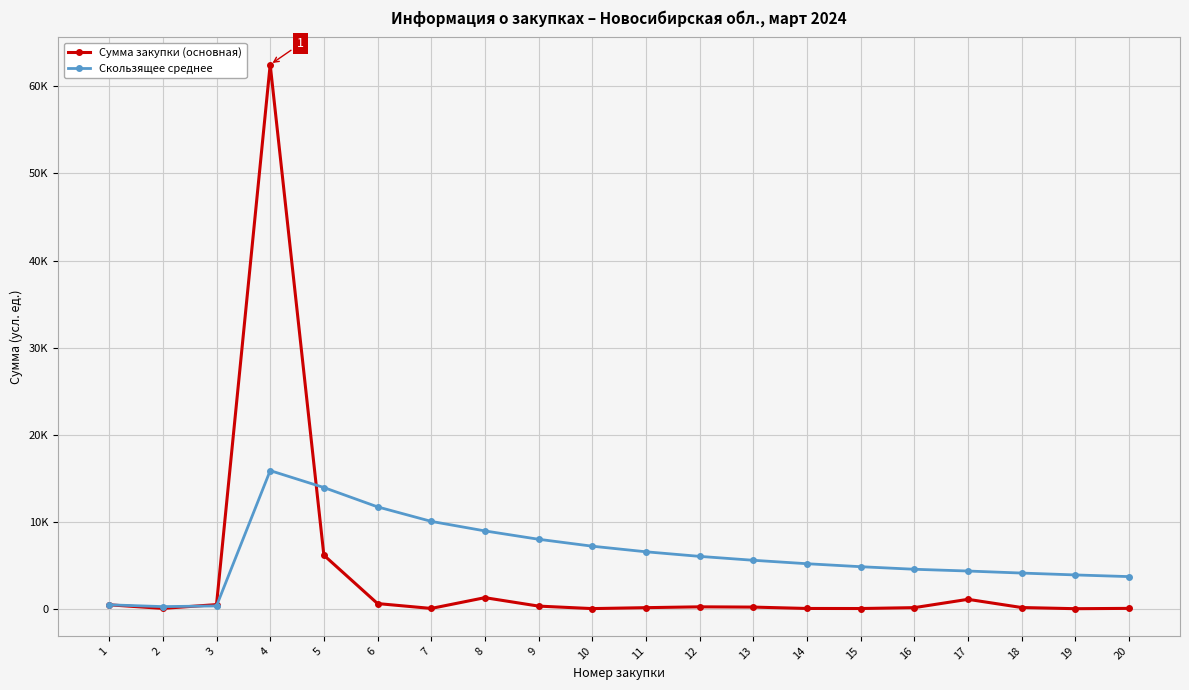

Is this an area chart (filled region under the line)?

No